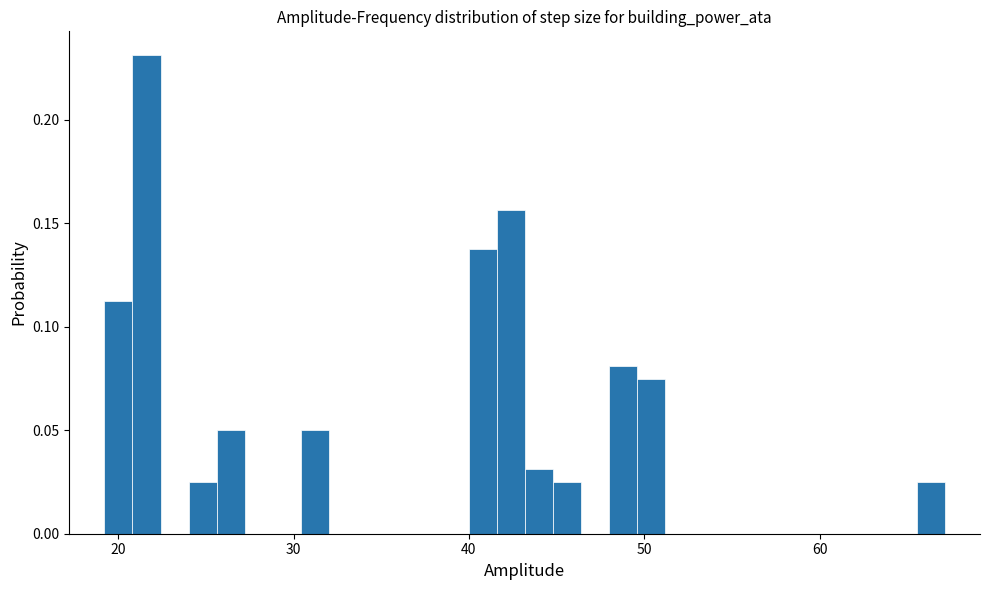

Read against the x-axis, roughly where is the centre of the tallest bar?

22